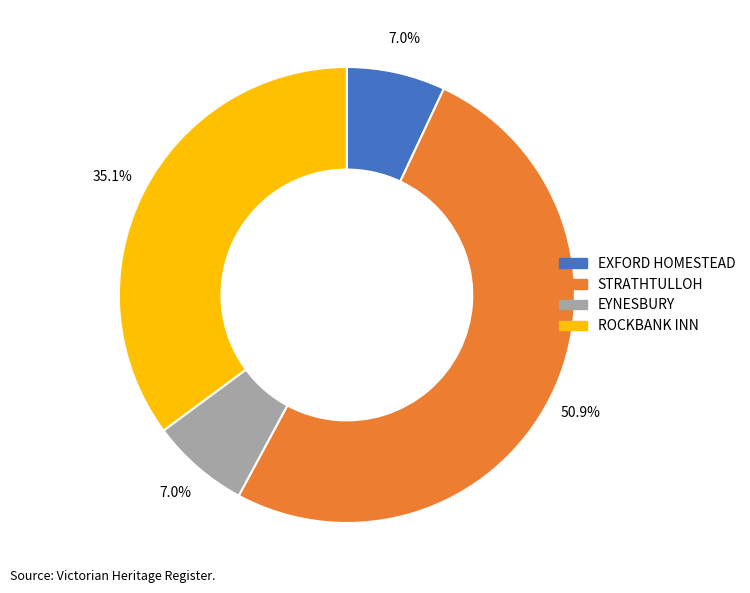

Is STRATHTULLOH the majority of the pie?

Yes